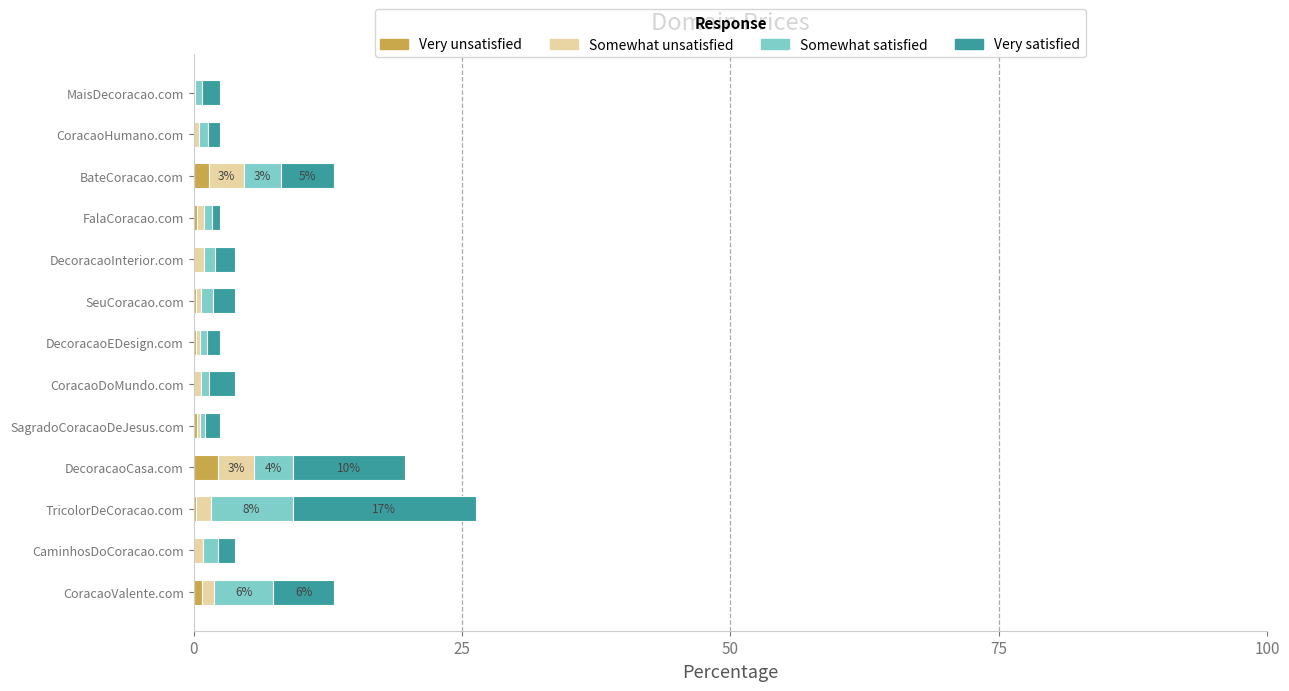

What is the maximum value for Very unsatisfied?

2.3